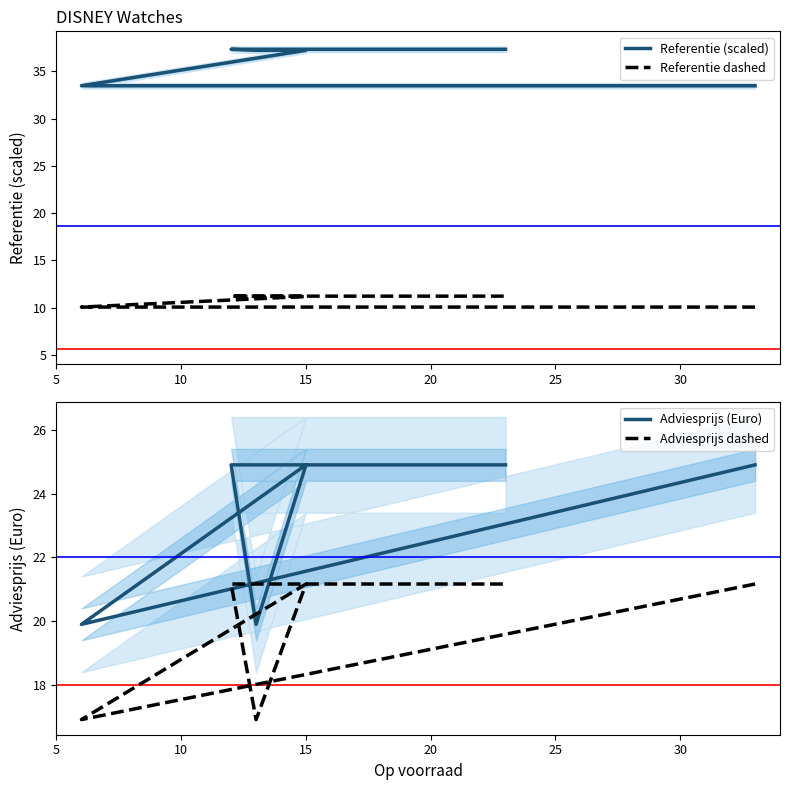

Which series has the widest spread of values?

Adviesprijs (Euro)